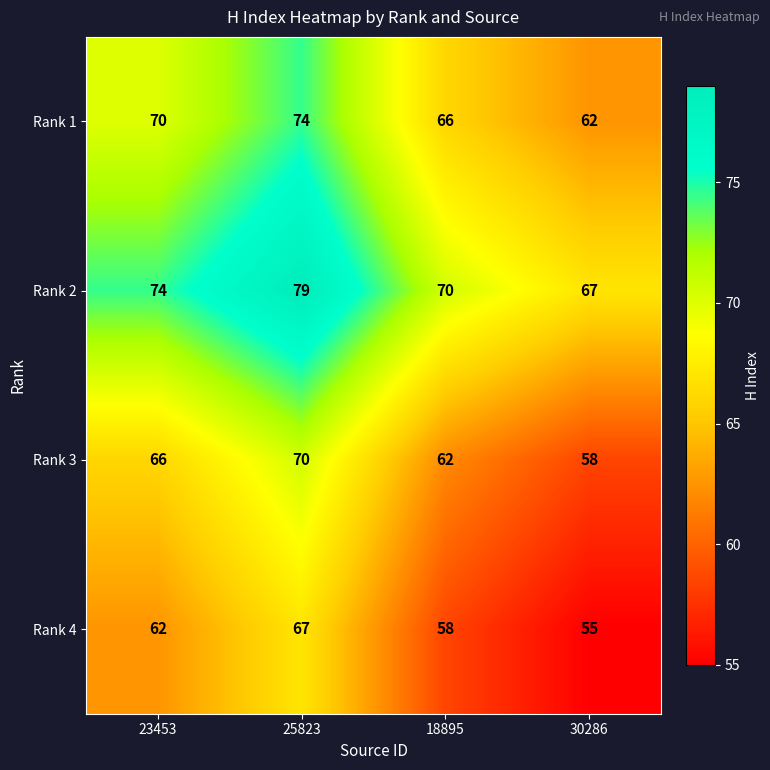

Reading right to left, transcribe all the data shown in this chart.

Rank 1: 62	66	74	70
Rank 2: 67	70	79	74
Rank 3: 58	62	70	66
Rank 4: 55	58	67	62